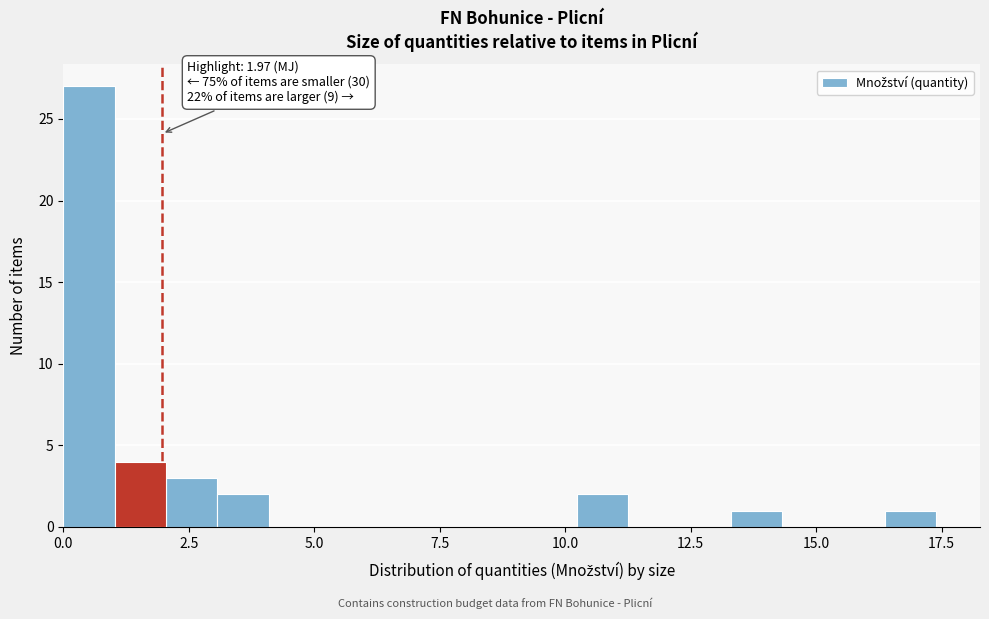

Around what value on the x-axis is the tallest bar? Give the approximate position of its centre, as read against the axis.

0.5